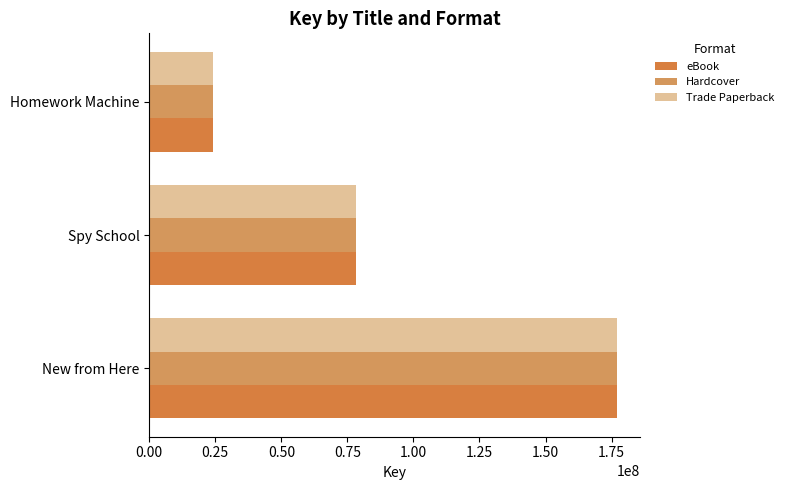

What is the maximum value shown in the chart?

176857443